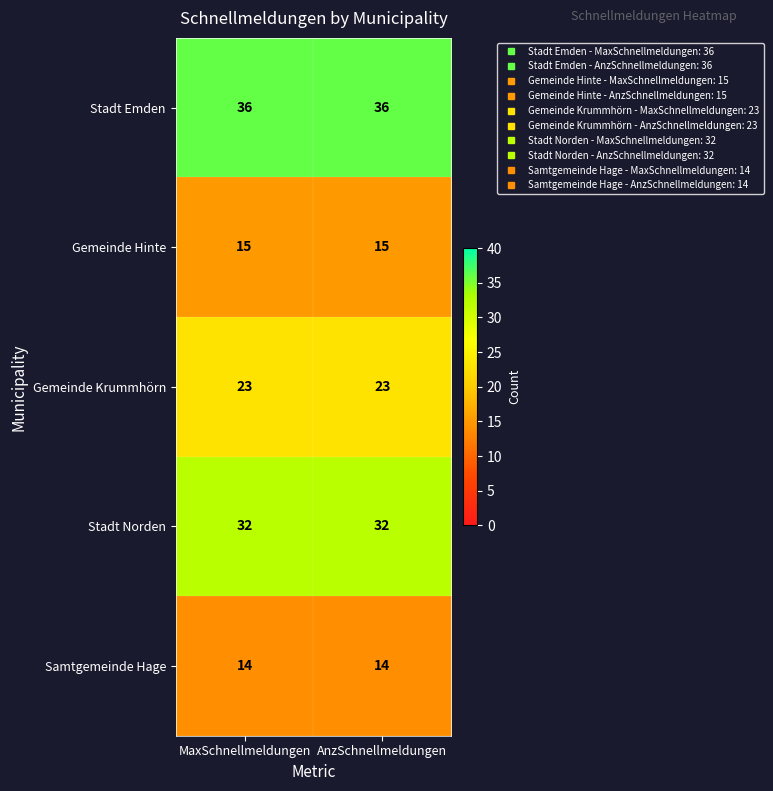

Is the value of Stadt Emden at MaxSchnellmeldungen greater than the value of Stadt Norden at AnzSchnellmeldungen?

Yes